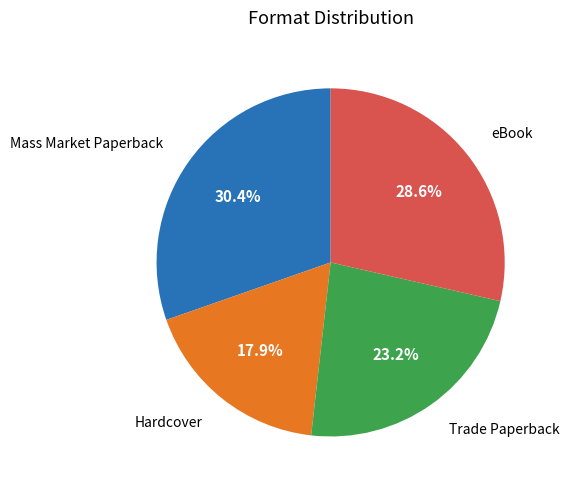

Is there any slice that represents more than half of the pie?

No